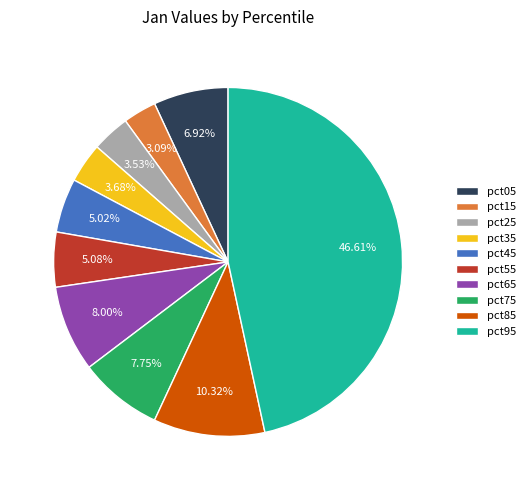

What percentage is the pct15 slice, to the nearest percent?

3%